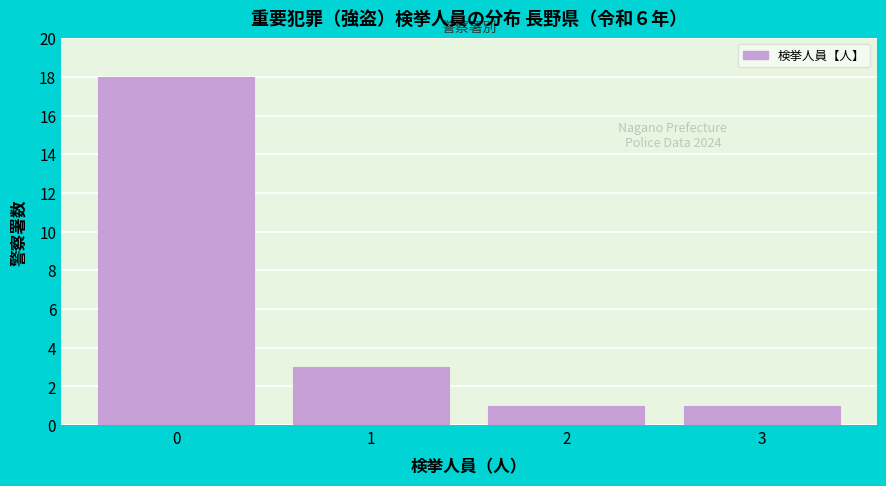

Which range on the x-axis has the tallest bar?

-0.5 to 0.5